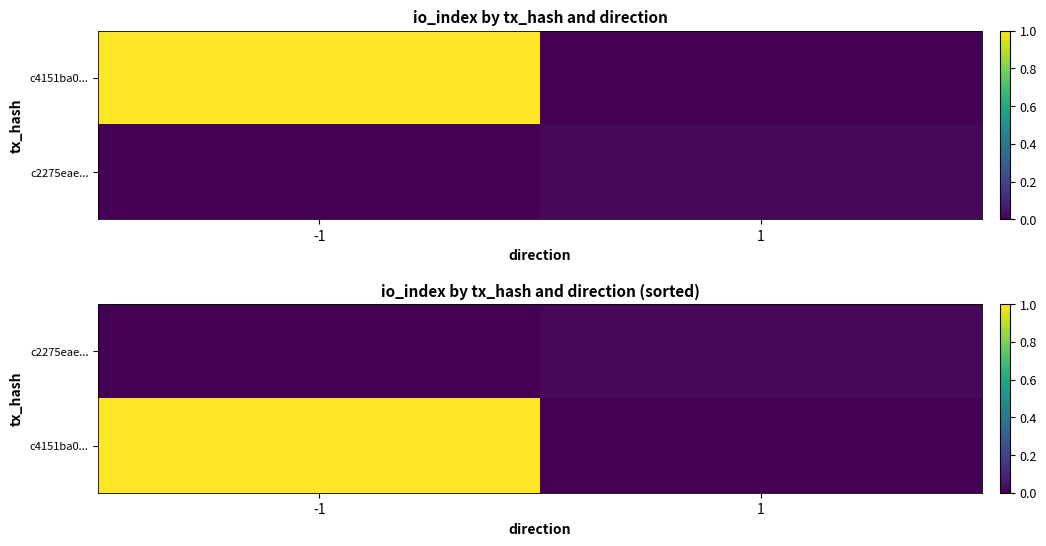

What is the greatest value displayed?

1.0